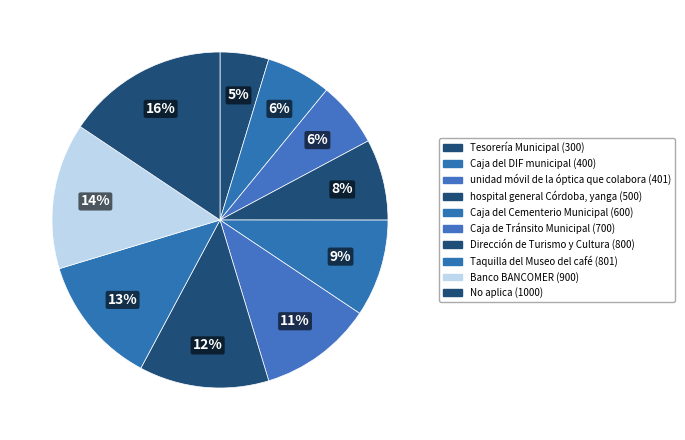

To the nearest percent, what percentage of the pie is hospital general Córdoba, yanga?

8%